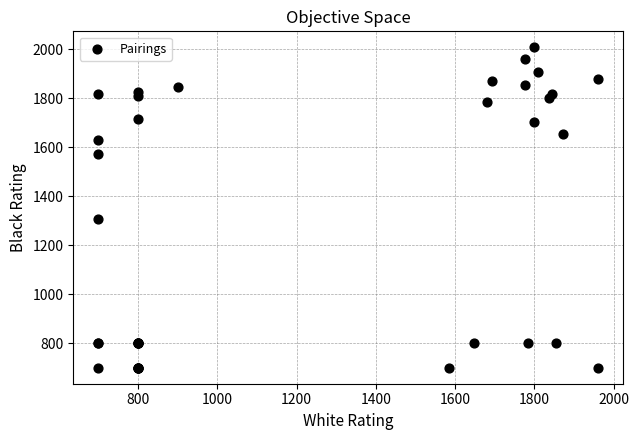

What Y value in the scatter plot is closest to 1354?

1309